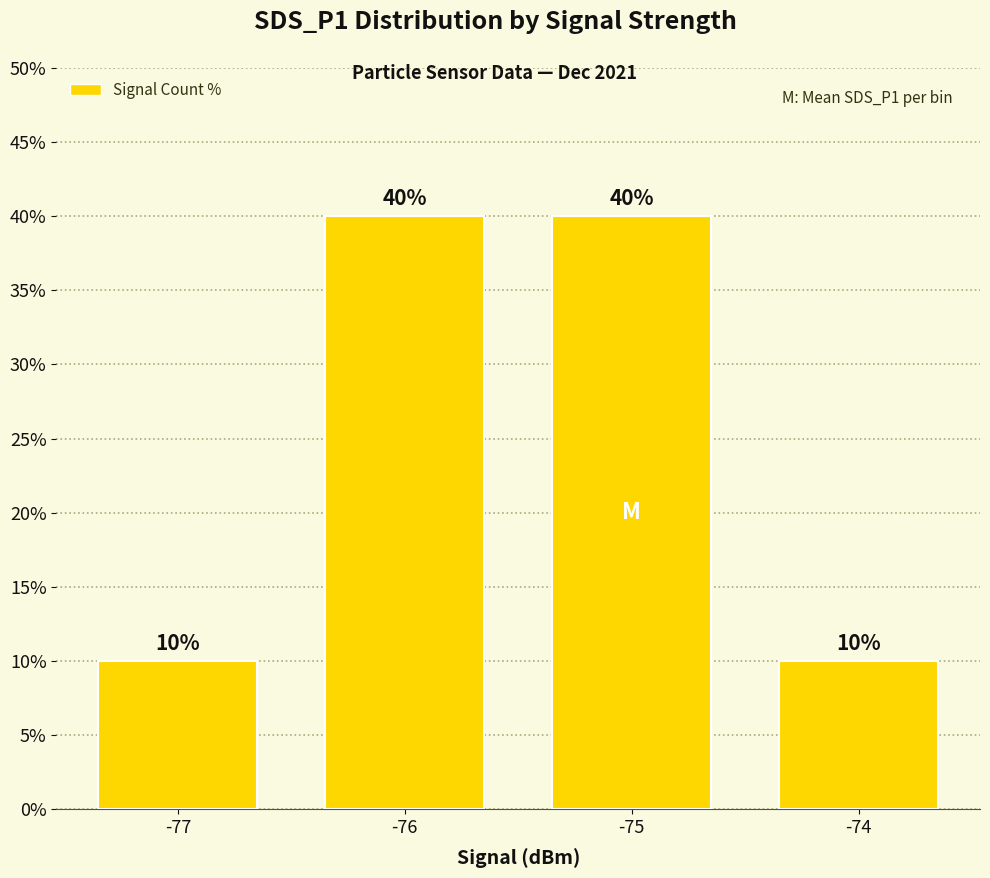

What is the smallest value displayed?

10